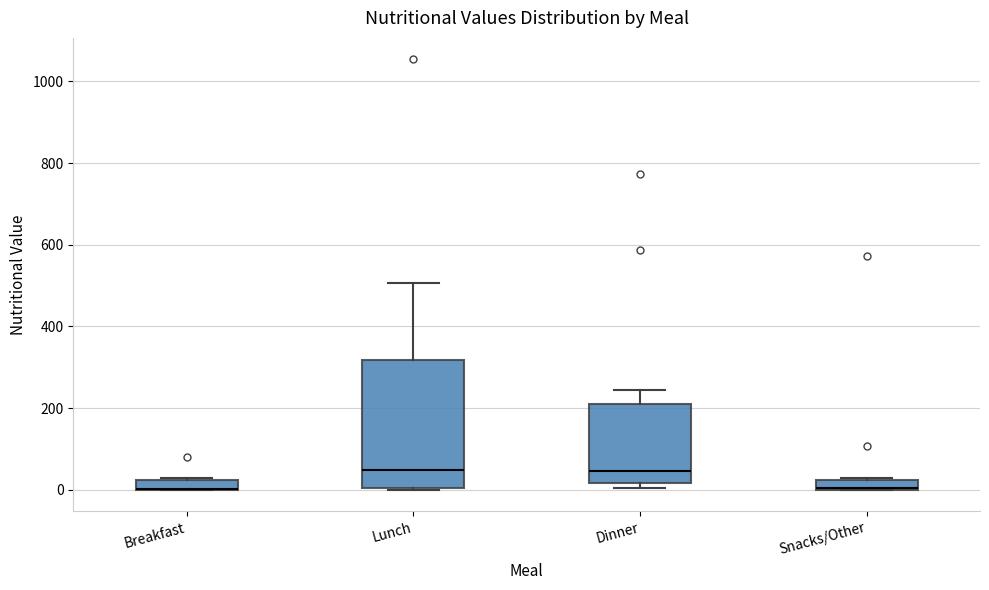

Which box is the tallest, from its lower edge to its upper edge?

Lunch